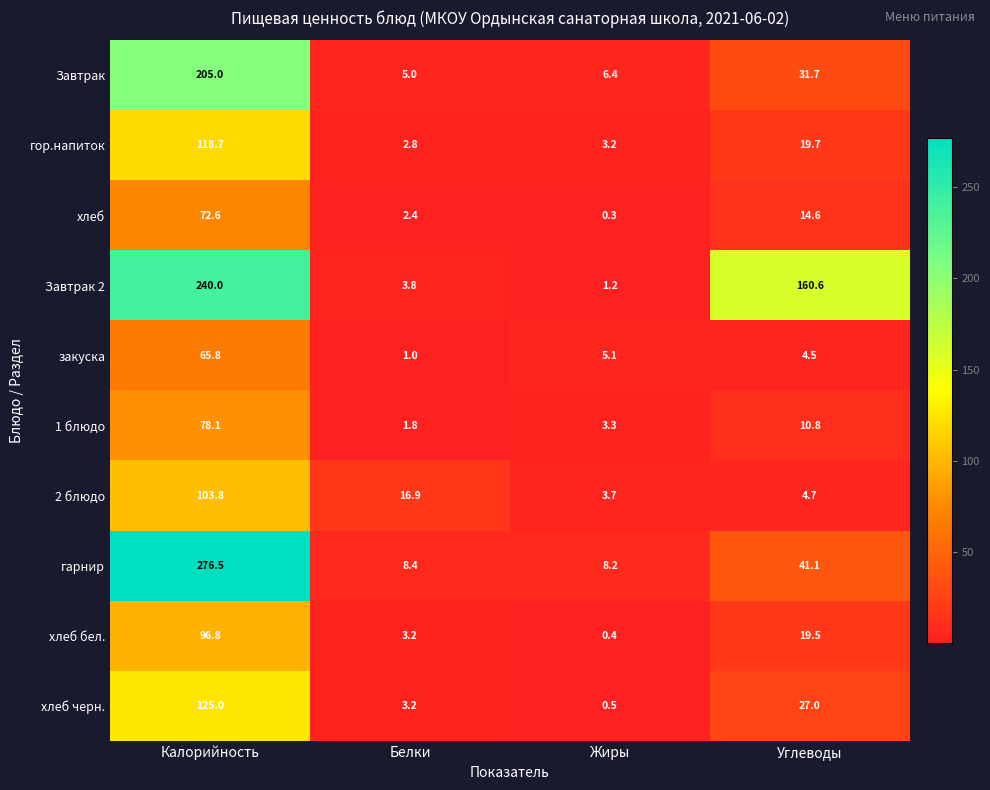

Read the Завтрак 2 value at Калорийность.

240.0